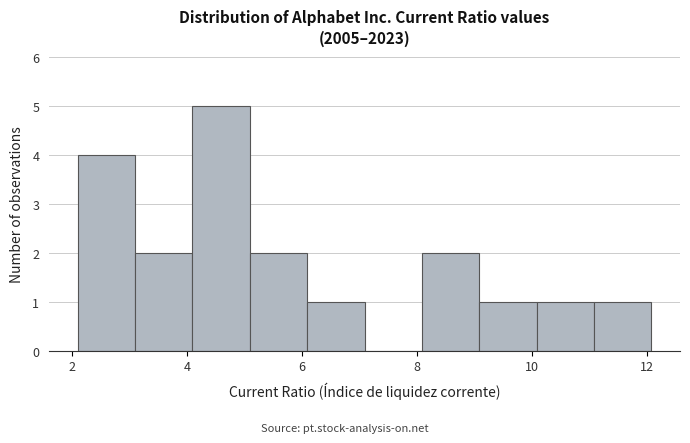

Which range on the x-axis has the tallest bar?

4.0 to 5.0